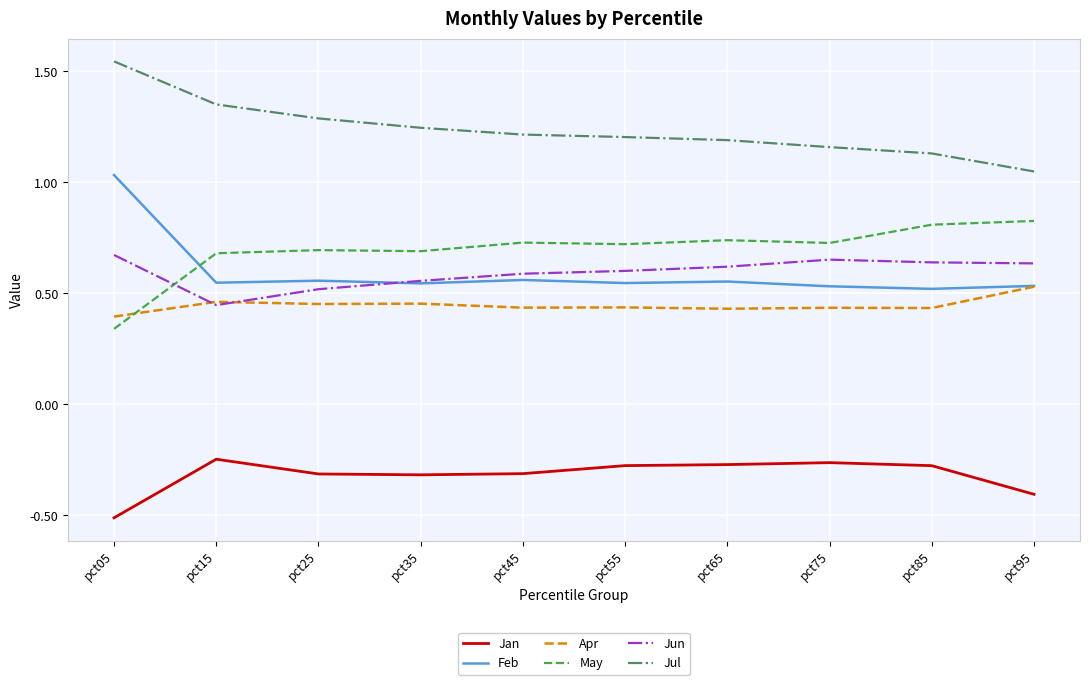

At which category does the chart reach its peak across all series?

pct05